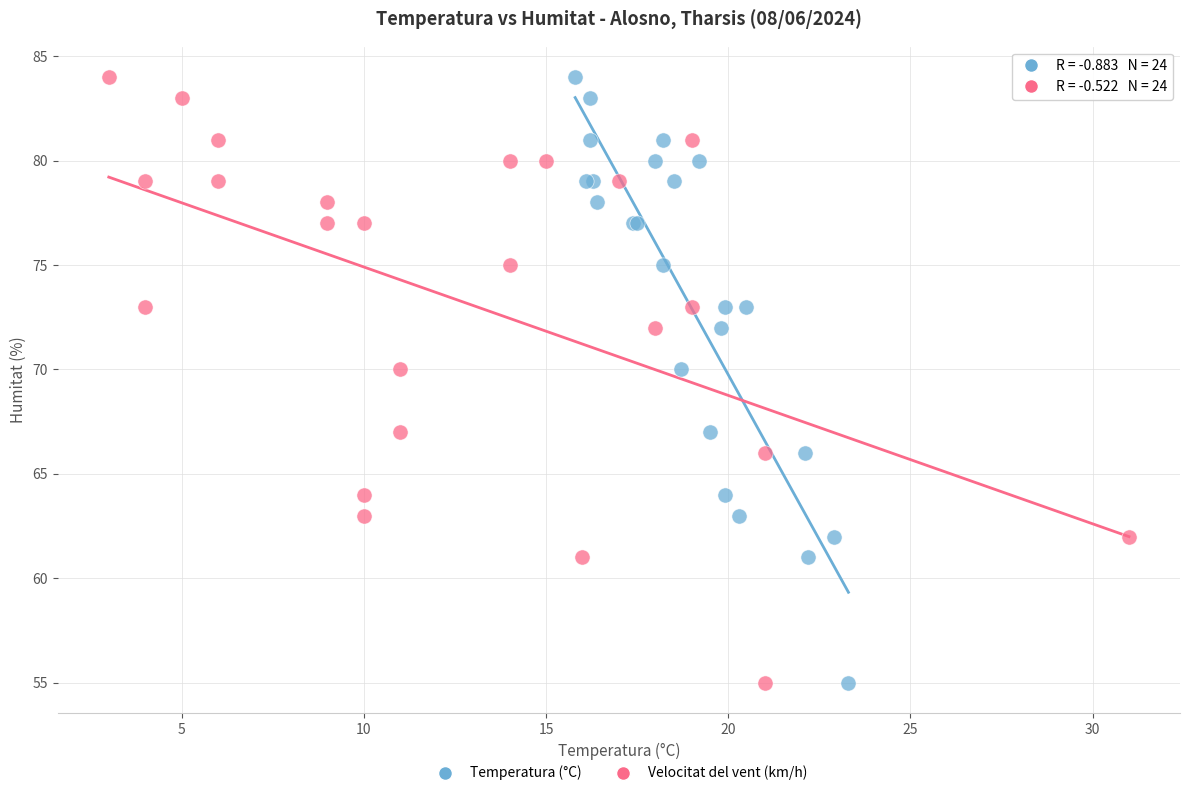

What are all the series names shown in the legend?

Temperatura (°C), Velocitat del vent (km/h)